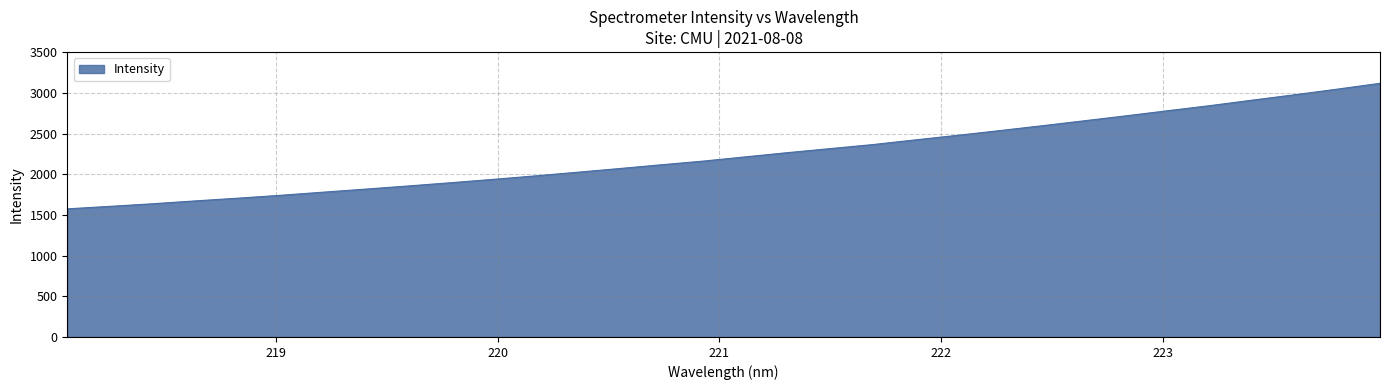

What is the maximum value shown in the chart?

3116.9